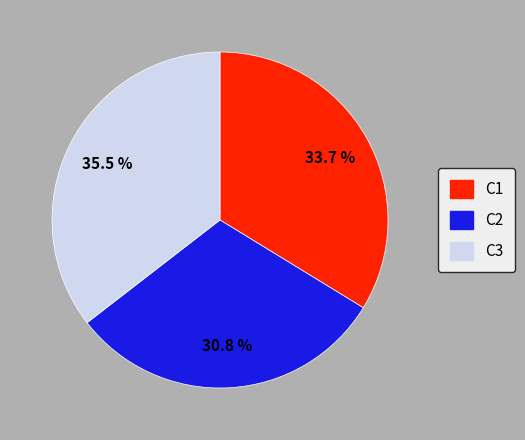

How many segments does this pie chart have?

3